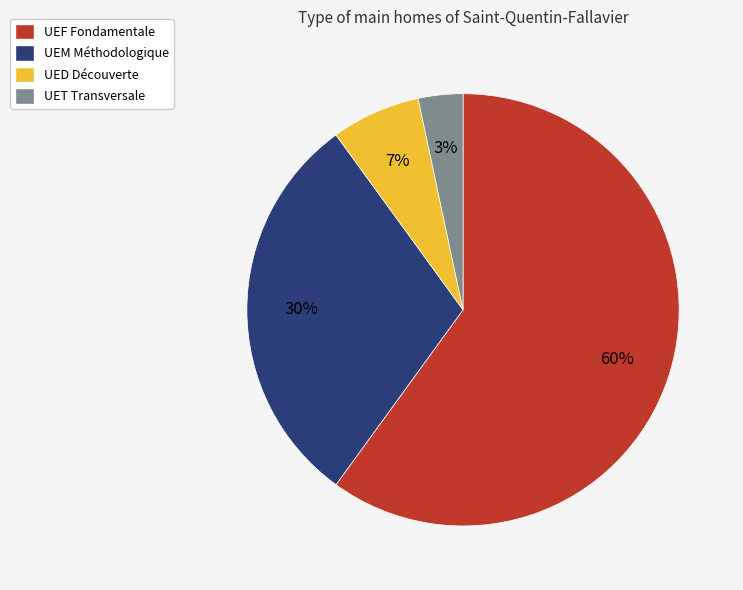

What is the smallest slice in the pie chart?

UET Transversale